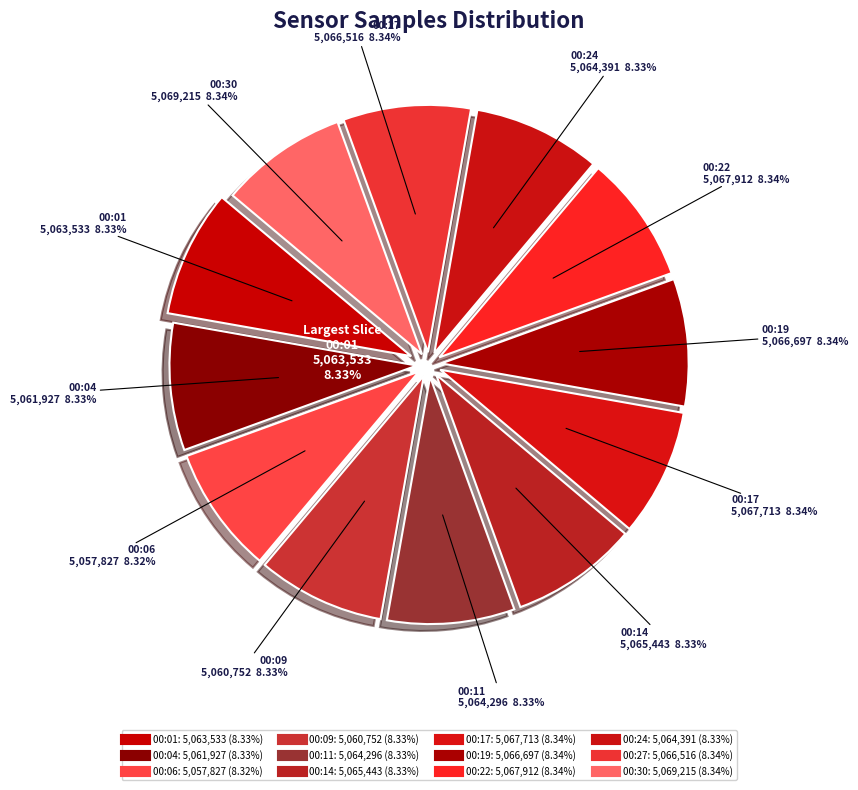

What is the largest slice in the pie chart?

00:30